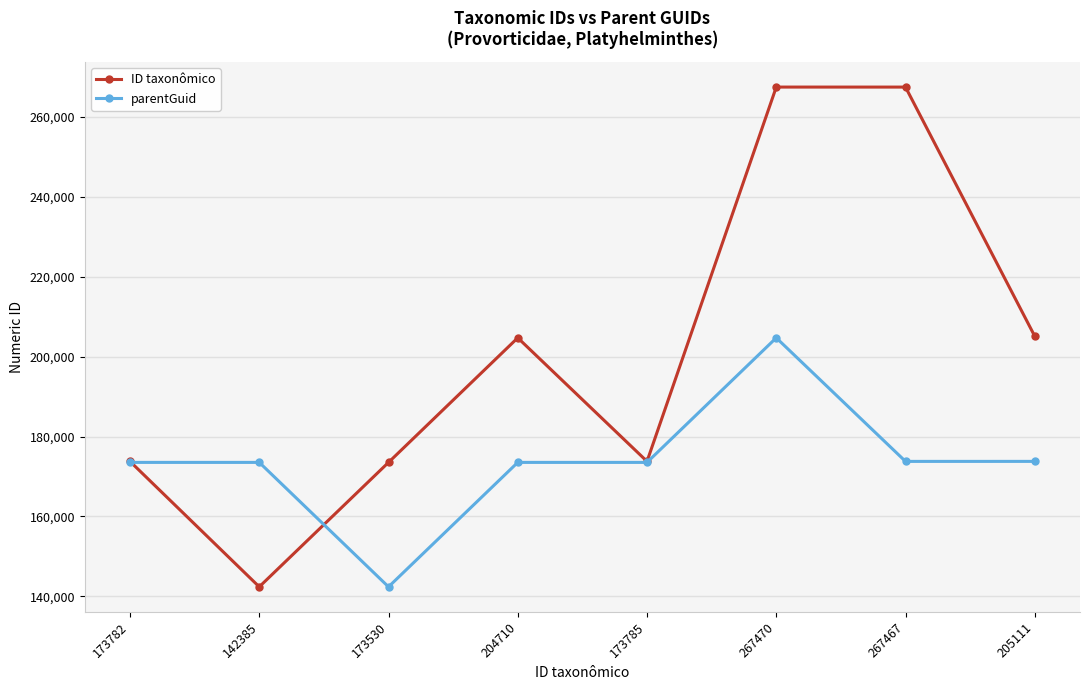

Which series has the largest range (max minus min)?

ID taxonômico